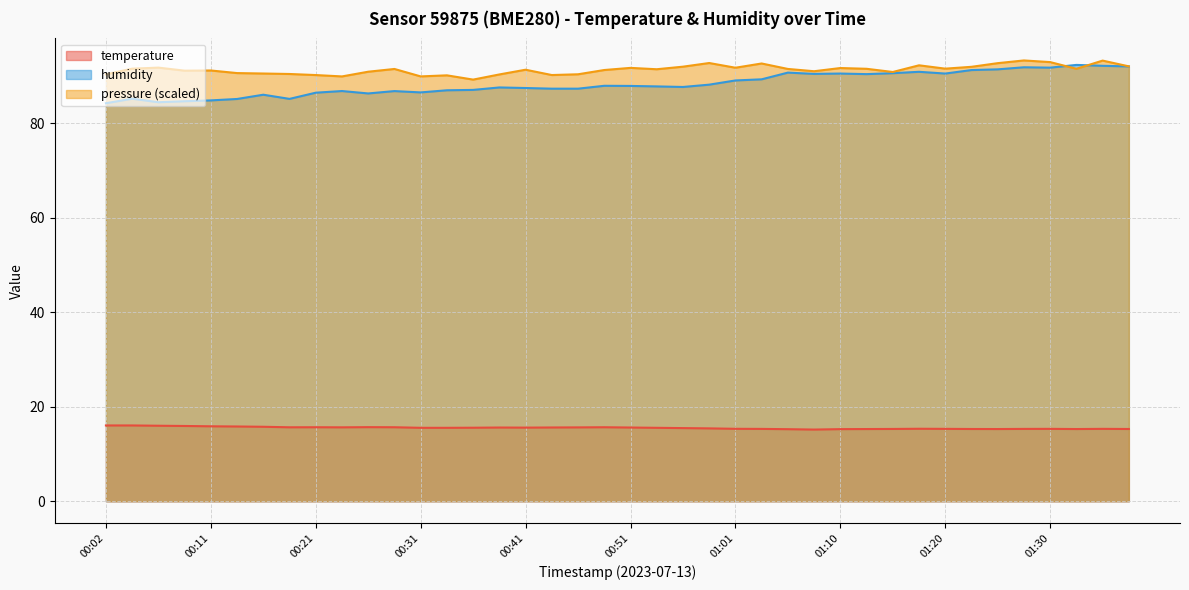

What is the highest value of the temperature series?

16.0